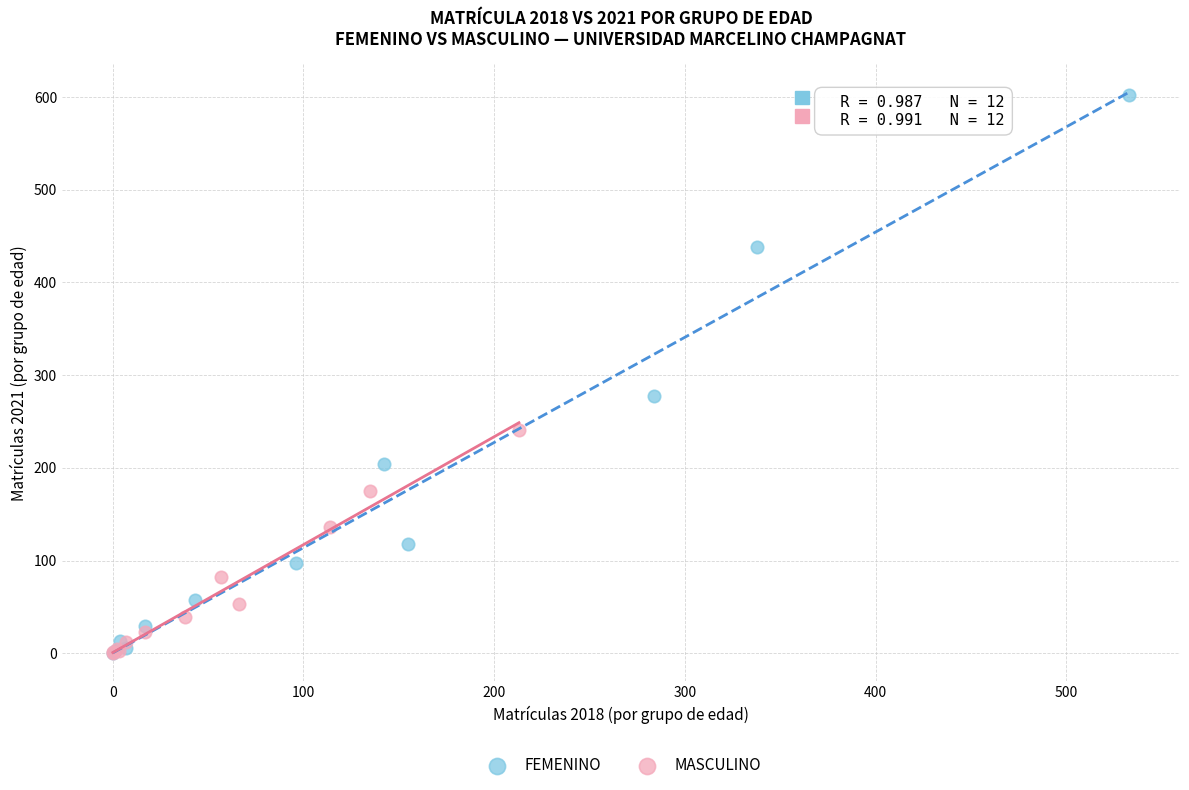

Which series has the largest Y range (max minus min)?

FEMENINO